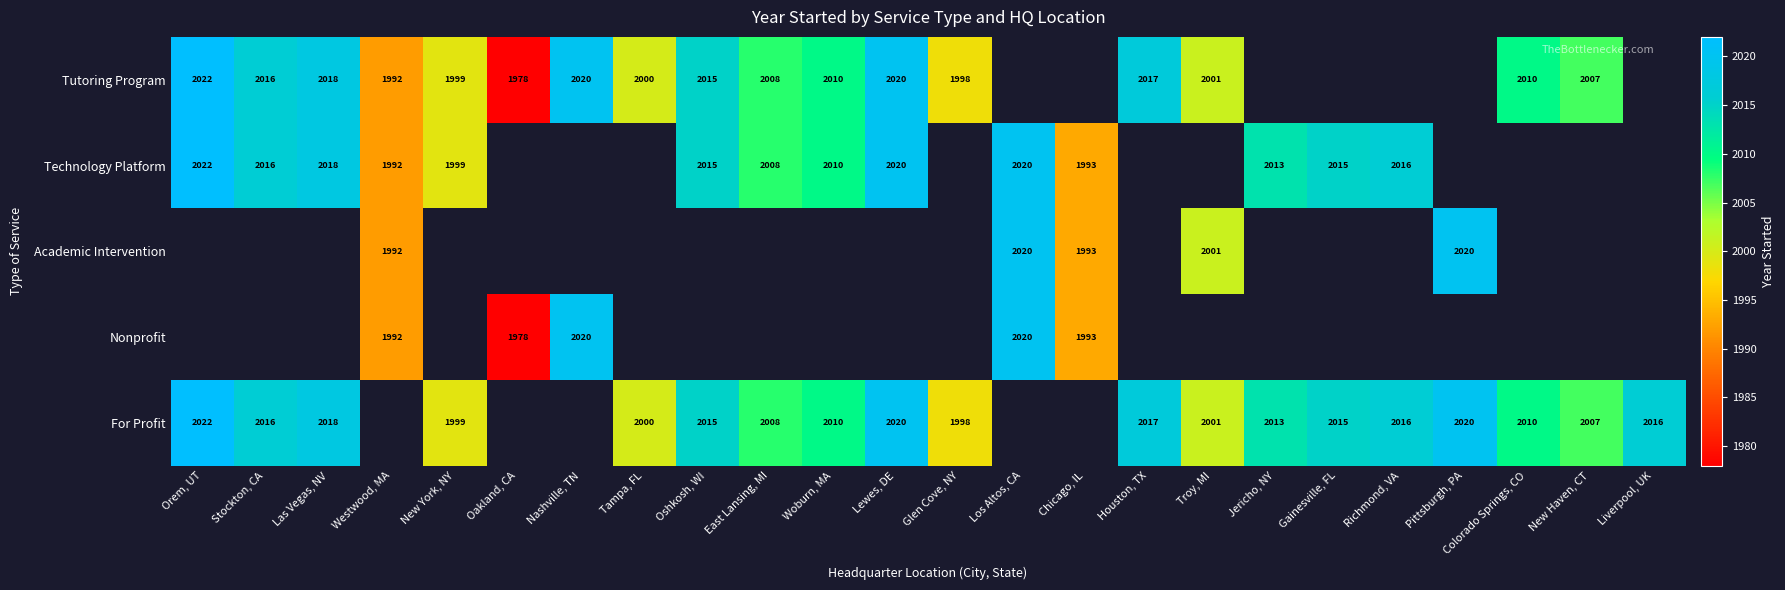

What is the maximum value shown in the chart?

2022.0